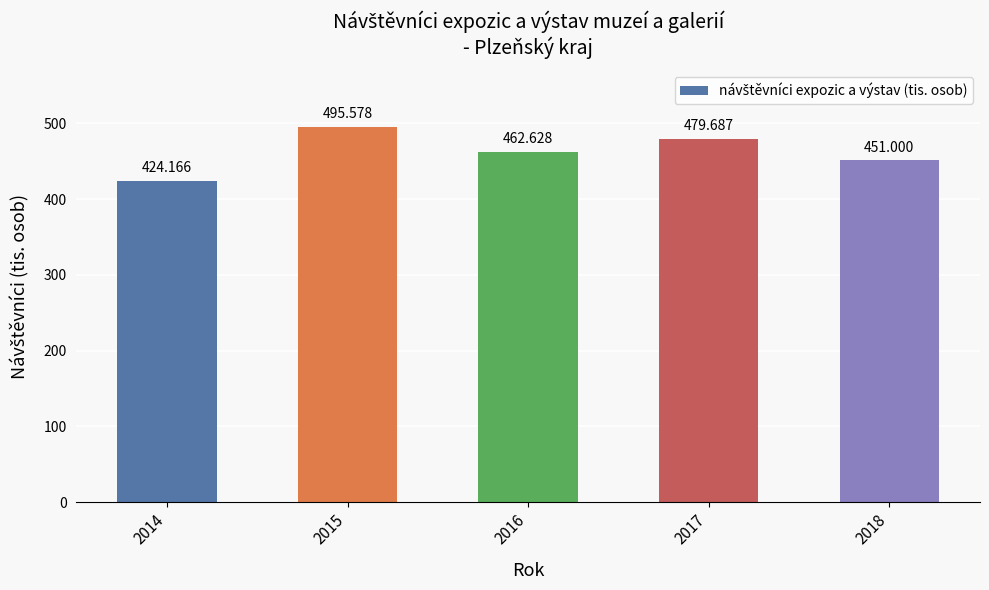

Are the bars grouped side by side (vs. stacked)?

No